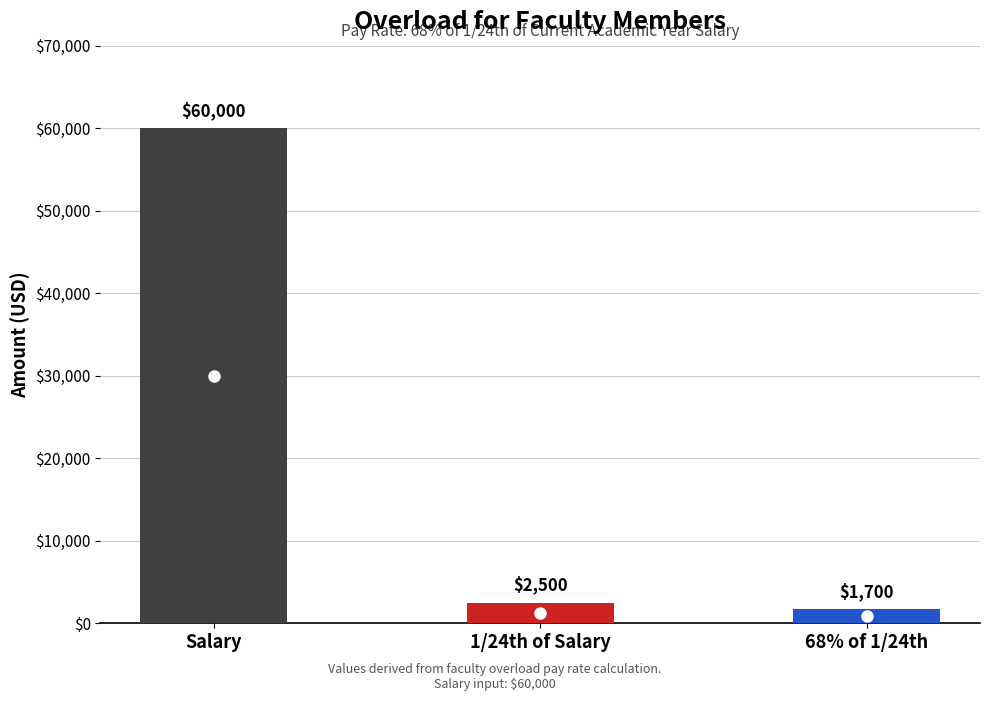

Which has a higher value, 1/24th of Salary or Salary?

Salary